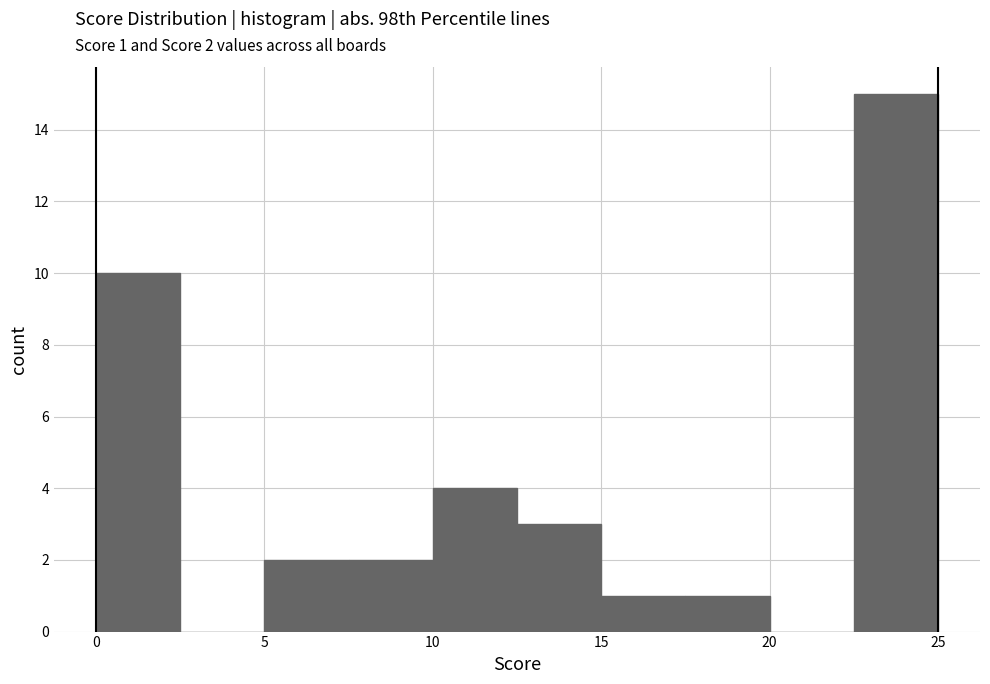

Which range on the x-axis has the tallest bar?

22.5 to 25.0